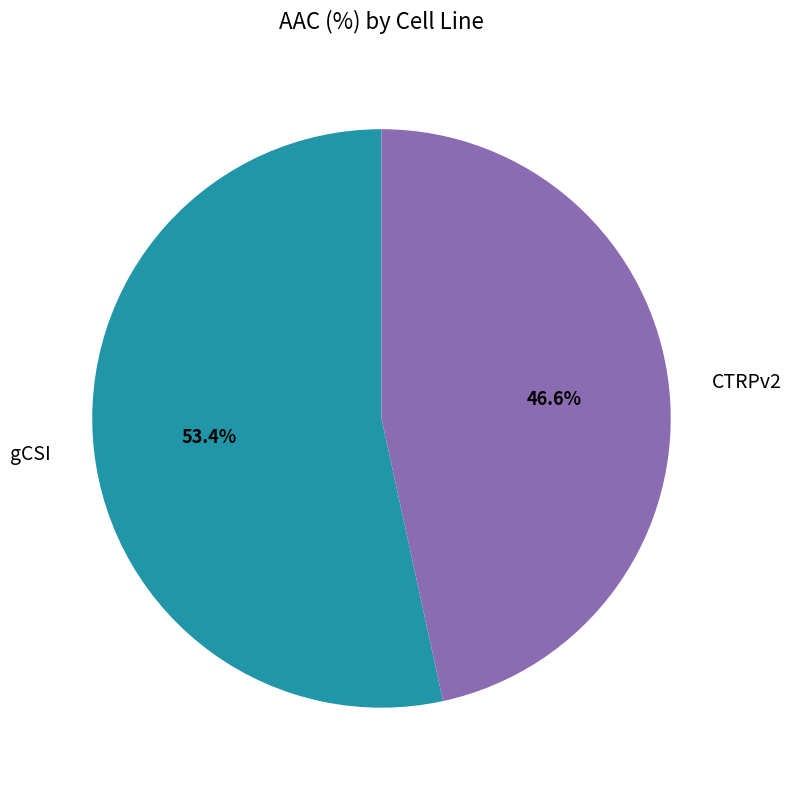

Is it true that gCSI is 46% of the pie?

False